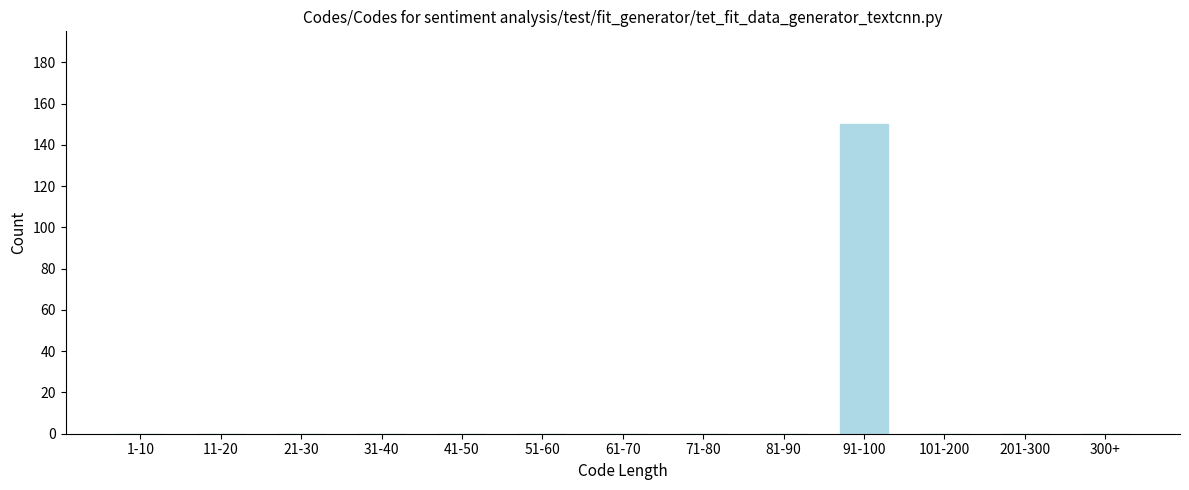

Reading right to left, transcribe all the data shown in this chart.

300+=0	201-300=0	101-200=0	91-100=150	81-90=0	71-80=0	61-70=0	51-60=0	41-50=0	31-40=0	21-30=0	11-20=0	1-10=0